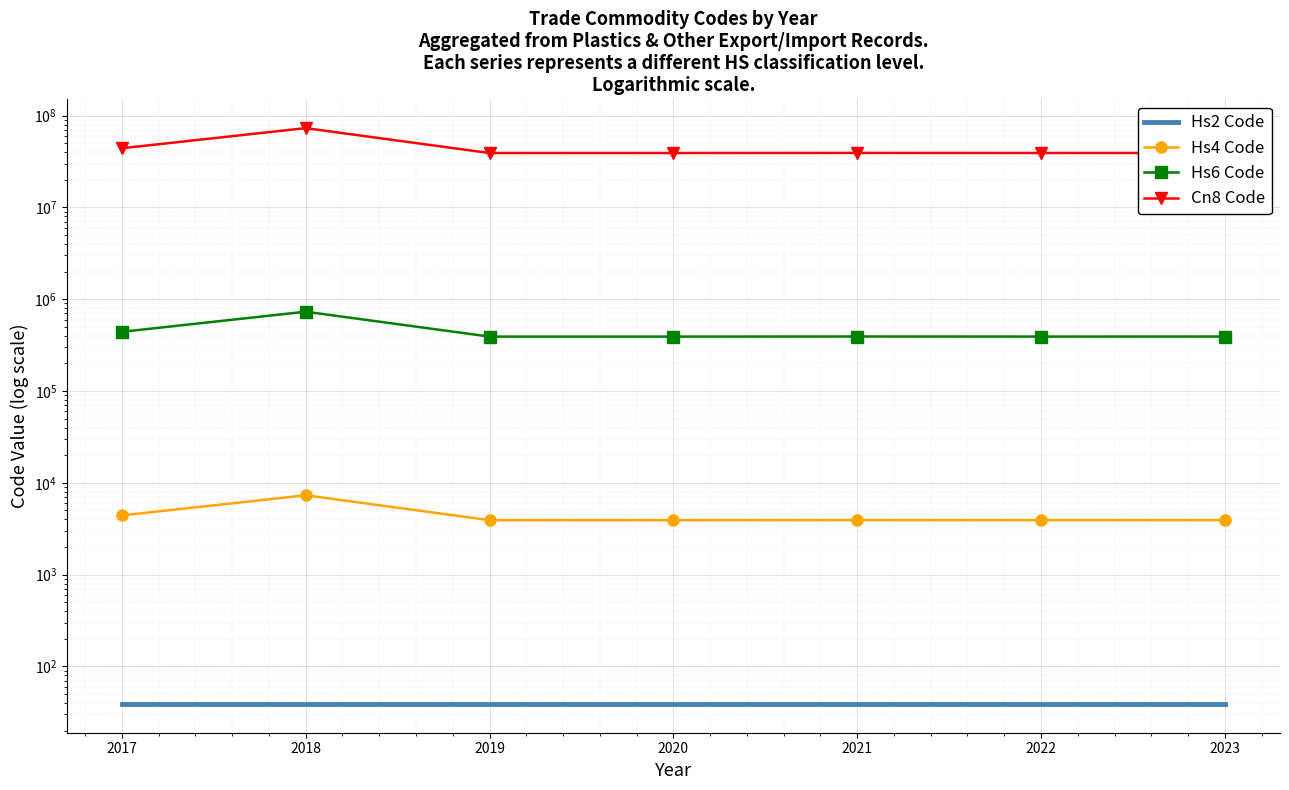

True or false: Hs4 Code and Hs6 Code intersect in this chart.

False